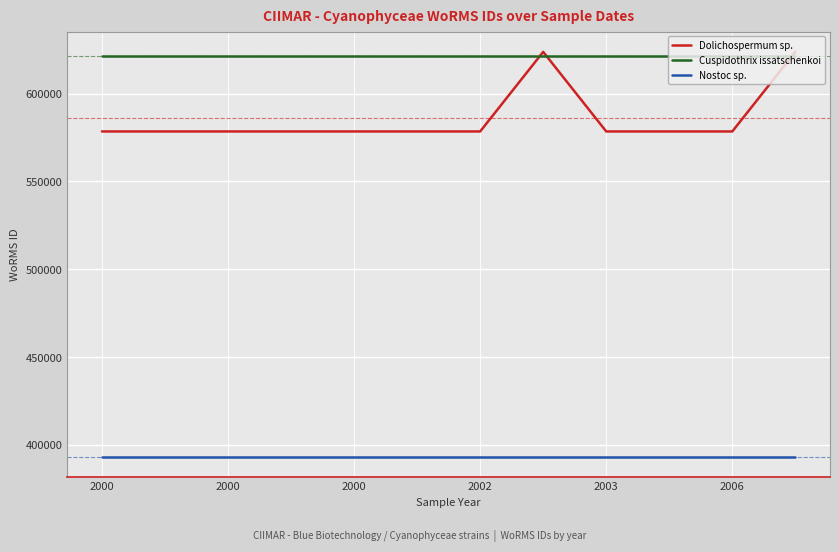

Reading left to right, what are all the values shown in this chart?

Dolichospermum sp.: 578476	578476	578476	578476	578476	578476	578476	623803	578476	578476	578476	623803
Cuspidothrix issatschenkoi: 621617	621617	621617	621617	621617	621617	621617	621617	621617	621617	621617	621617
Nostoc sp.: 393172	393172	393172	393172	393172	393172	393172	393172	393172	393172	393172	393172